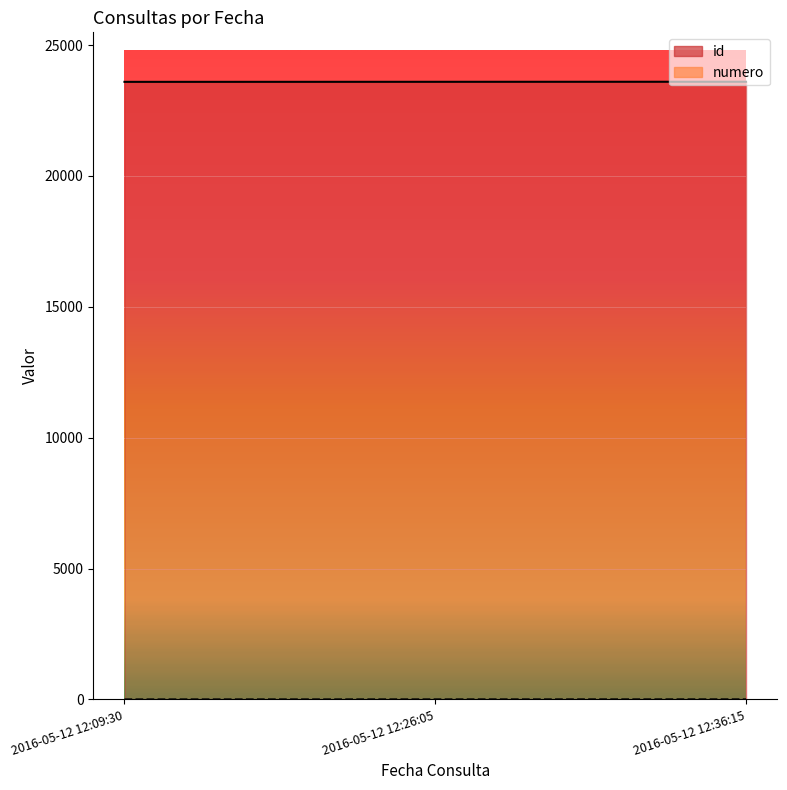

What value does the id series have at 2016-05-12 12:26:05?

23599